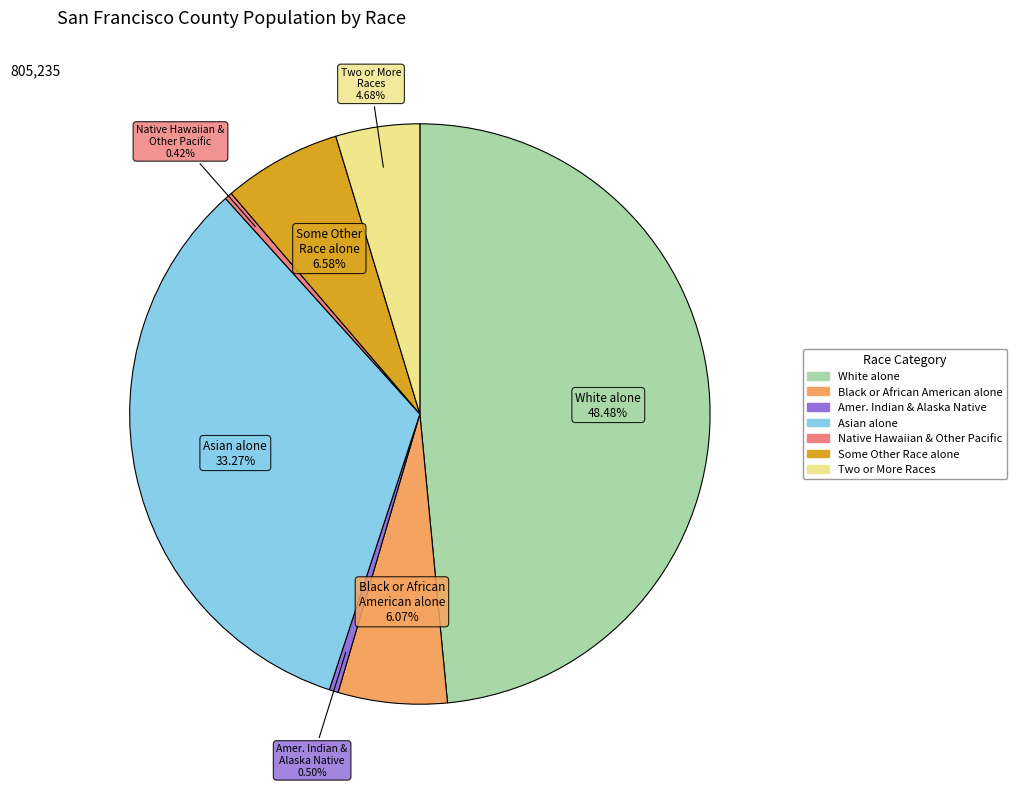

Does any single category account for the majority?

No